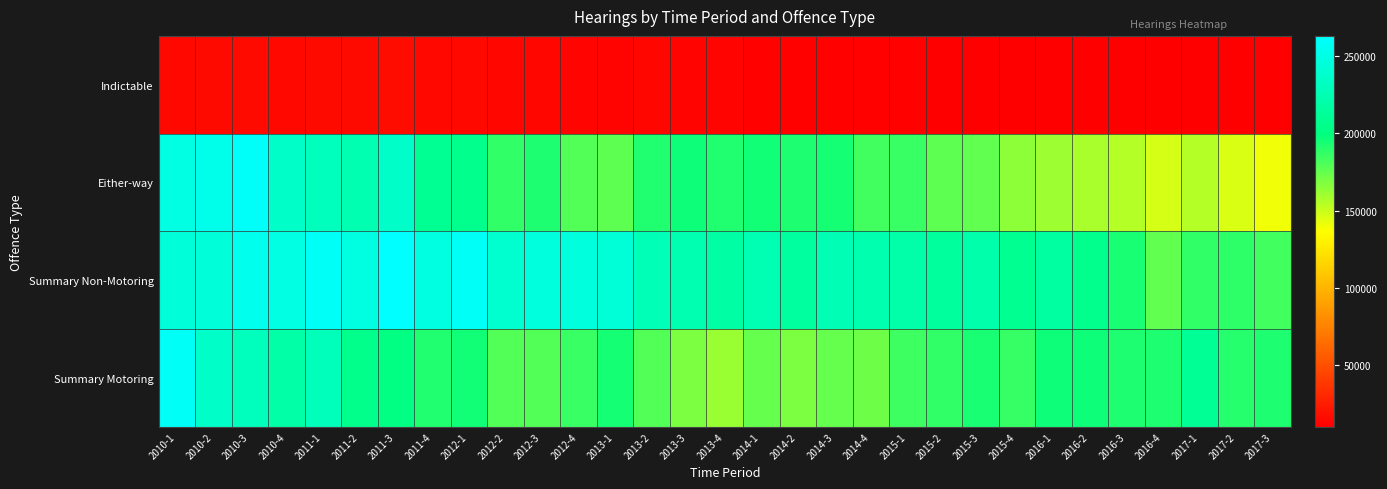

At how many categories does at least one series exceed 151415?

31